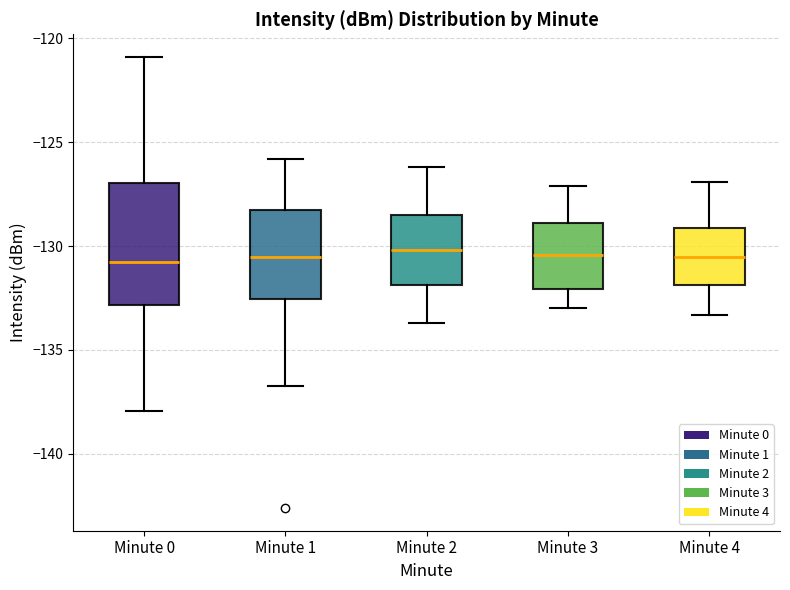

Reading left to right, read every box against the y-axis: the position of its median line, the range the box covers, and the ends of its whiskers. The values are not printed on the chart, so give them approximately, as read against the axis.

Minute 0: median -131.0, box -133.0 to -127.0, whiskers -138.0 to -121.0
Minute 1: median -130.5, box -132.5 to -128.5, whiskers -137.0 to -126.0
Minute 2: median -130.0, box -132.0 to -128.5, whiskers -133.5 to -126.0
Minute 3: median -130.5, box -132.0 to -129.0, whiskers -133.0 to -127.0
Minute 4: median -130.5, box -132.0 to -129.0, whiskers -133.5 to -127.0